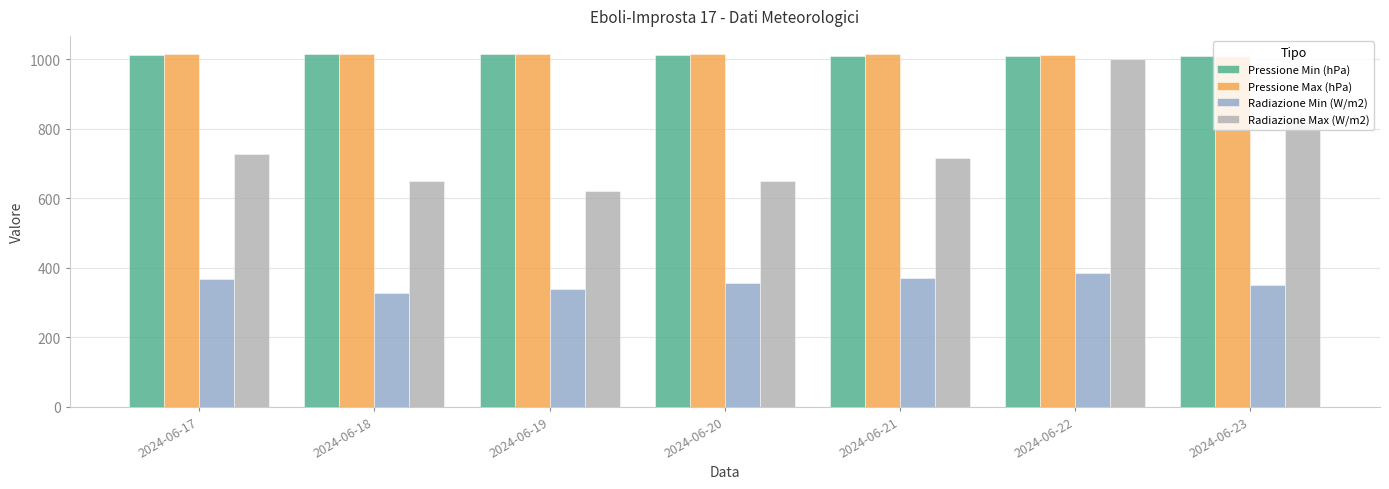

The value of Pressione Max (hPa) at 2024-06-22 is 1010.6. True or false?

True